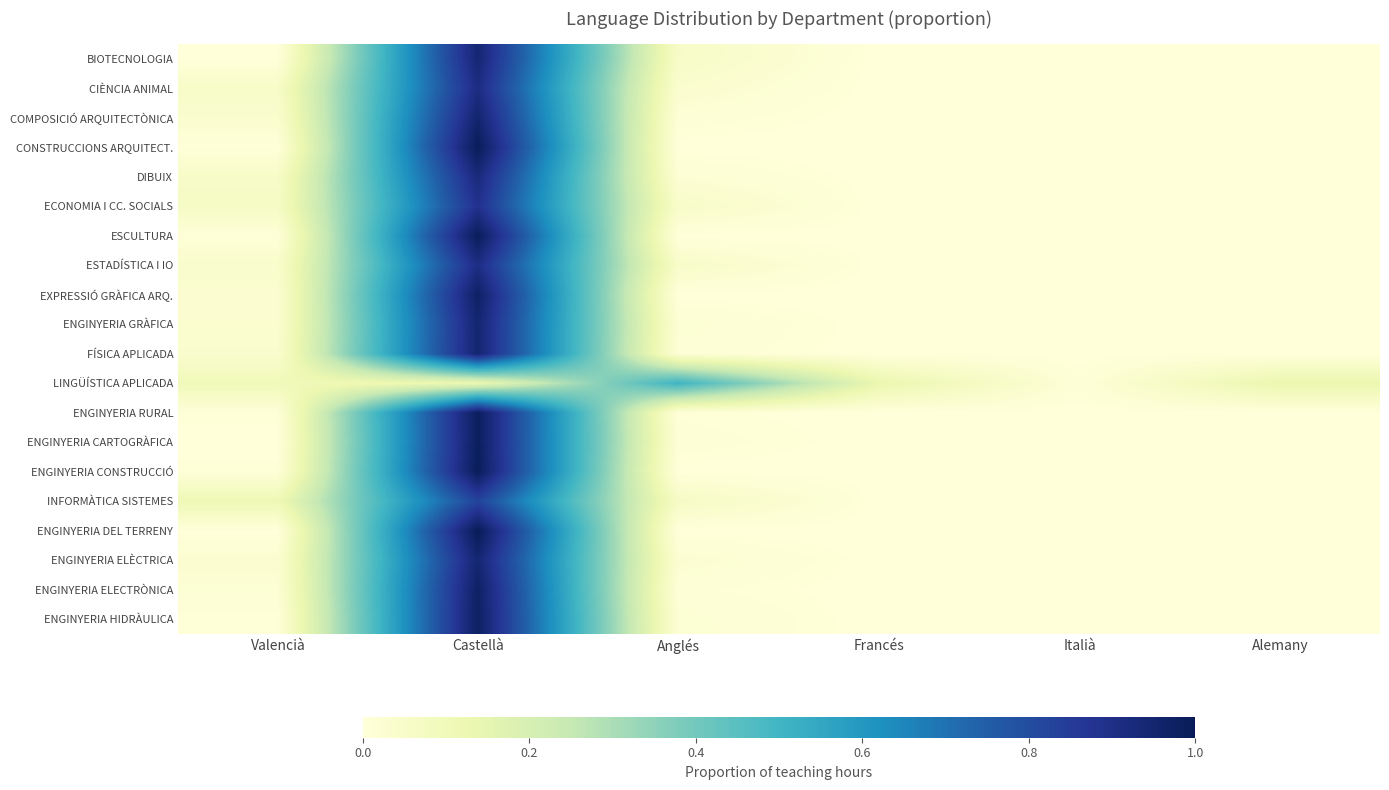

At how many categories does at least one series exceed 0?

6